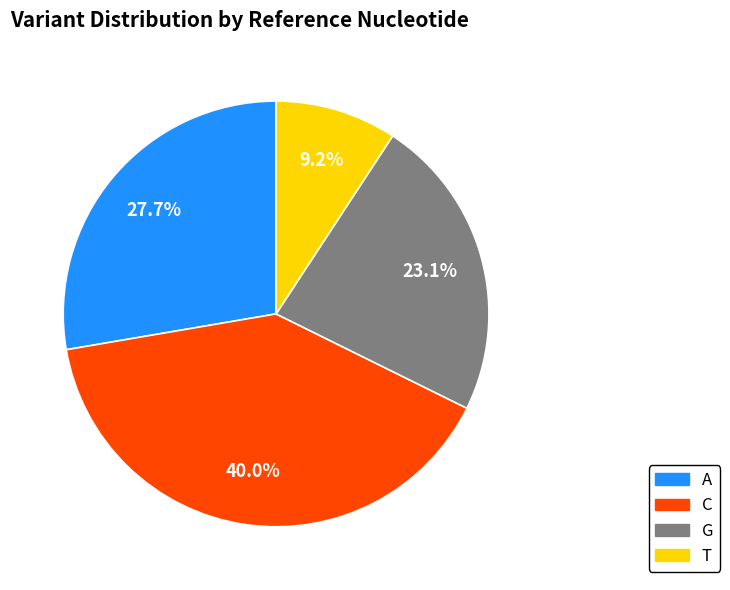

To the nearest percent, what portion does T represent?

9%